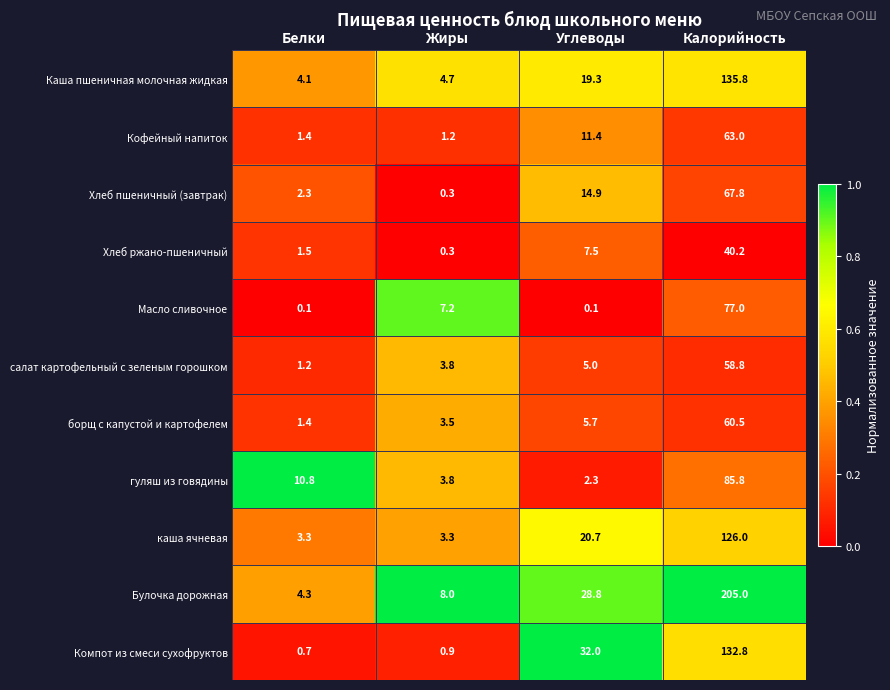

Which series has the largest total across all categories?

Булочка дорожная